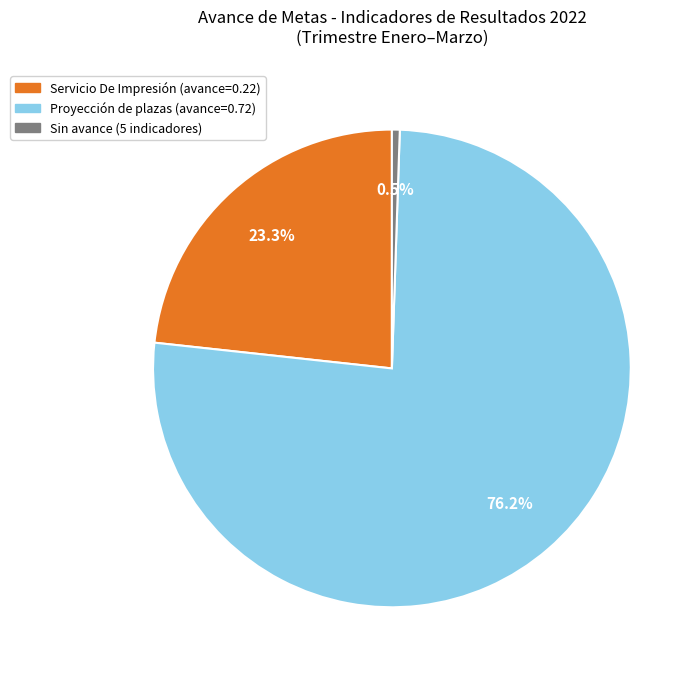

Does any single category account for the majority?

Yes